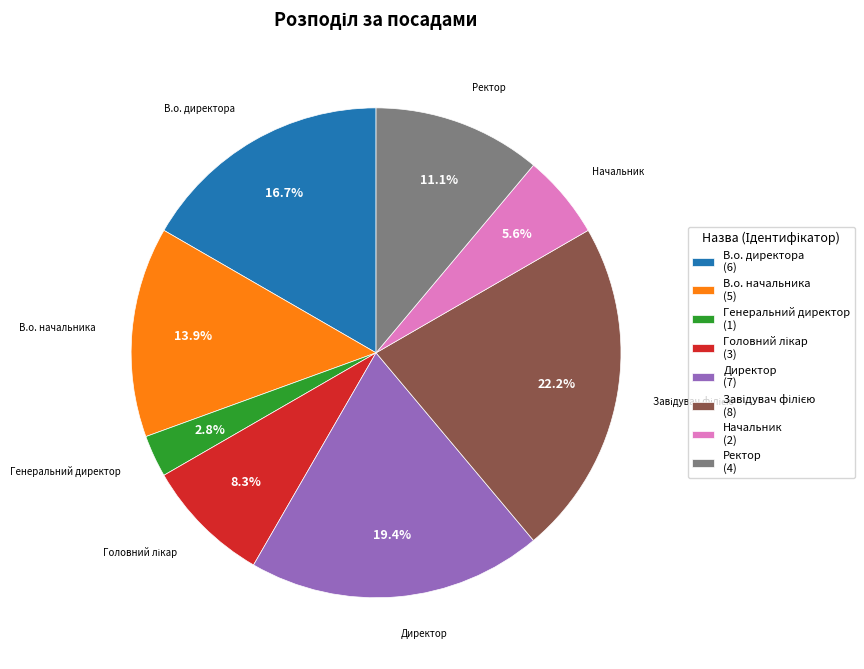

What is the ratio of the value at Директор to the value at В.о. начальника?

1.4